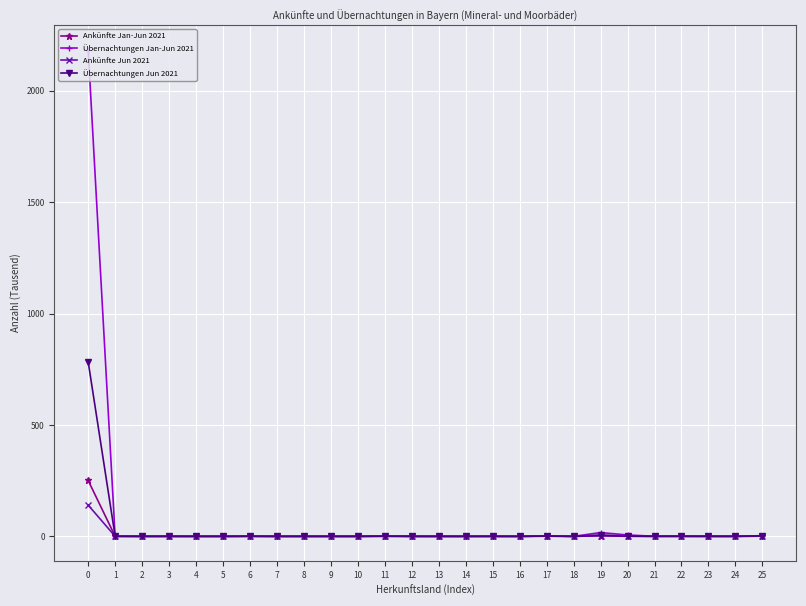

Which series has the largest range (max minus min)?

Übernachtungen Jan-Jun 2021